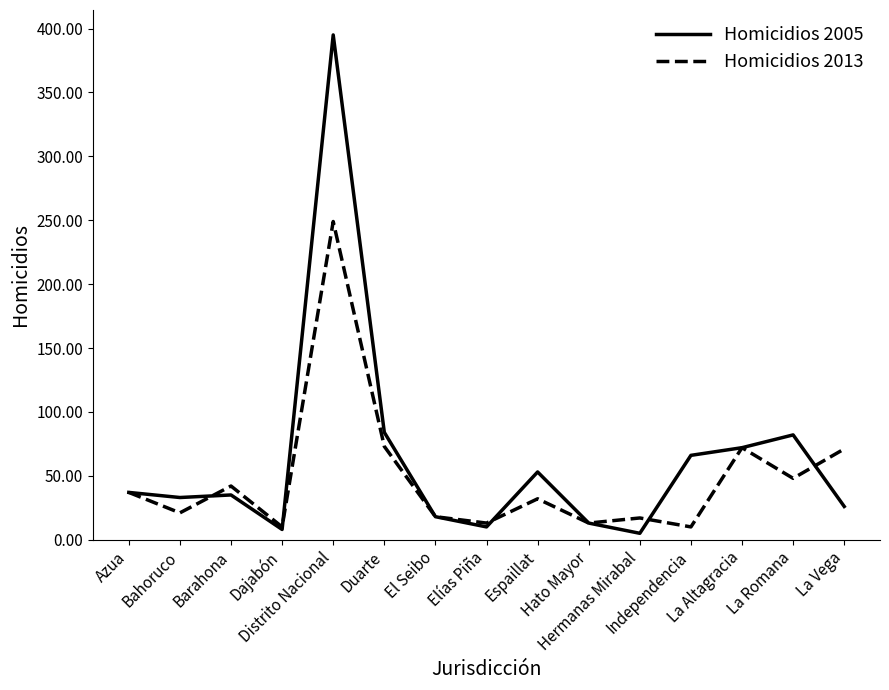

Rank the series by their maximum value, from highest to lowest.

Homicidios 2005, Homicidios 2013